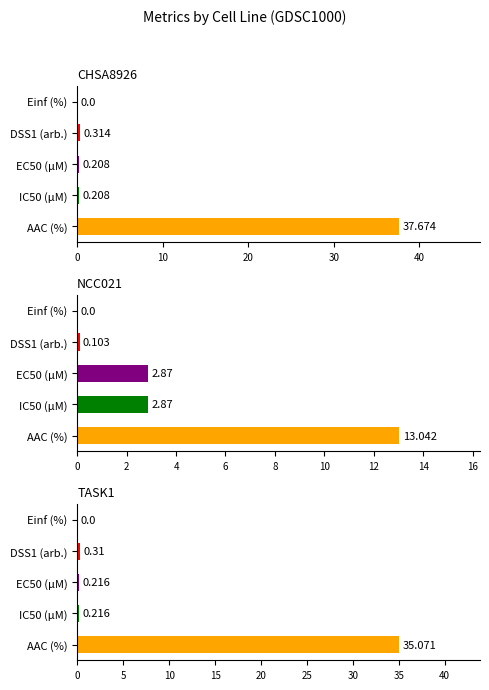

Rank the series by their maximum value, from lowest to highest.

NCC021, TASK1, CHSA8926